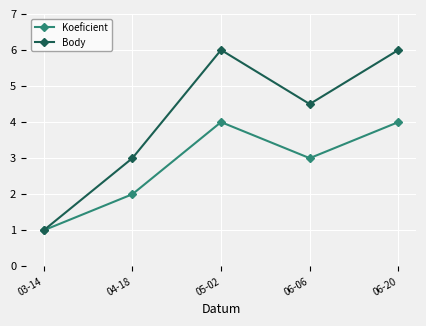

At which category does Body reach its first local peak?

05-02